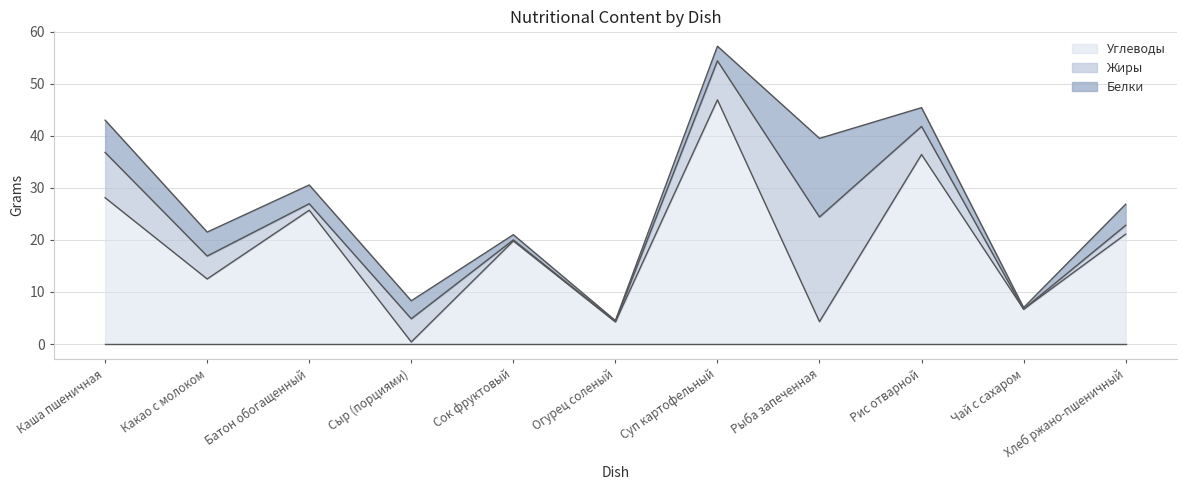

True or false: Белки and Жиры cross at least once.

True